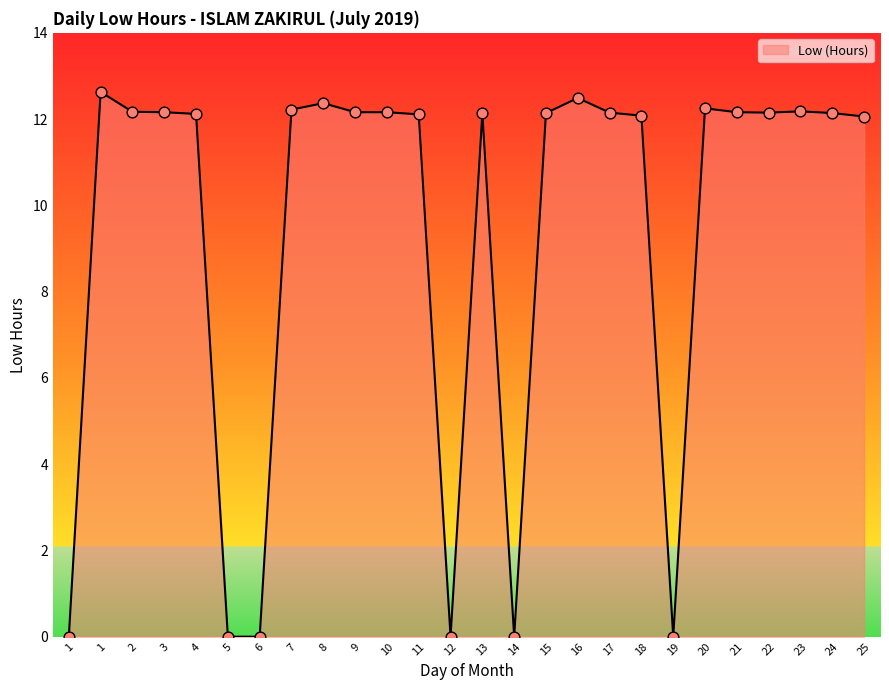

How many lines are shown in the chart?

1